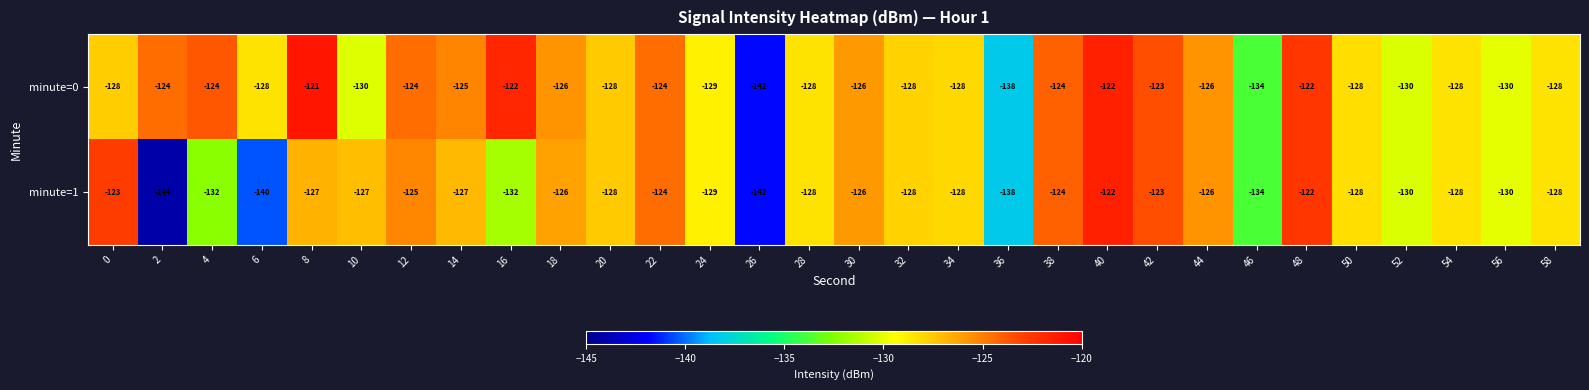

What is the total value across all series at 16?

-254